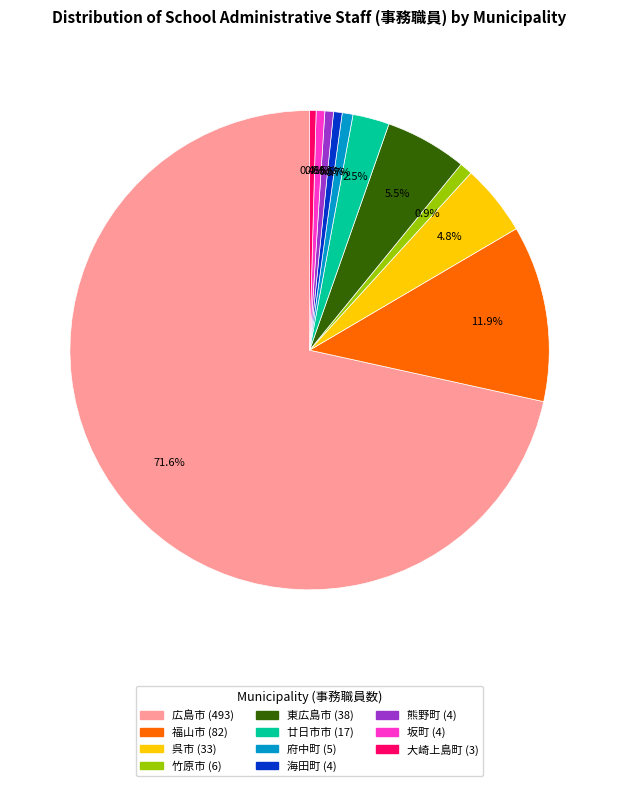

The 坂町 slice represents 1% of the pie. True or false?

True